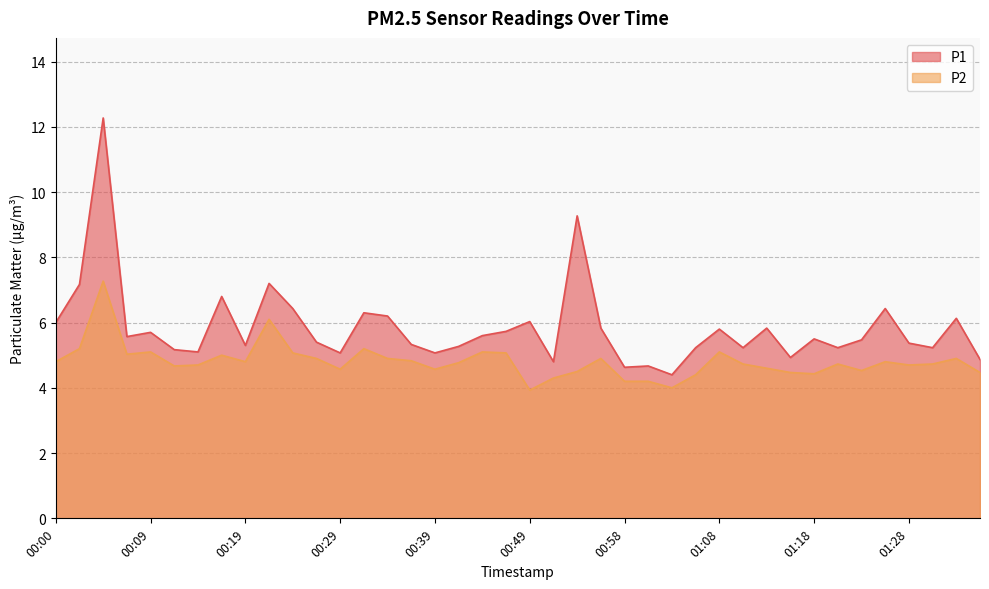

True or false: P2 and P1 intersect in this chart.

False